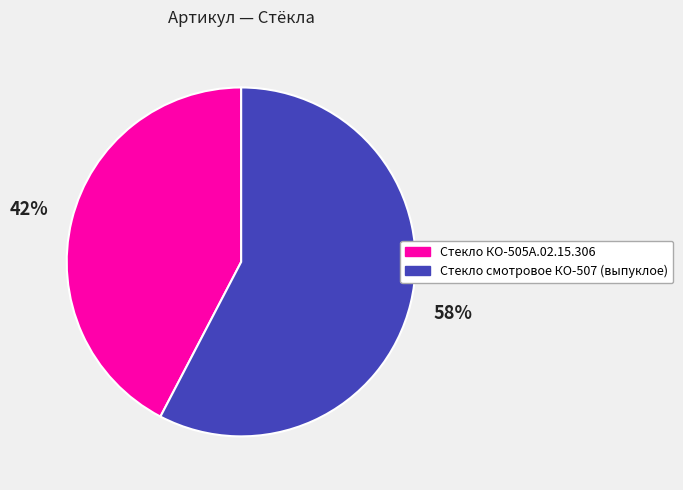

To the nearest percent, what is the average slice percentage?

50%